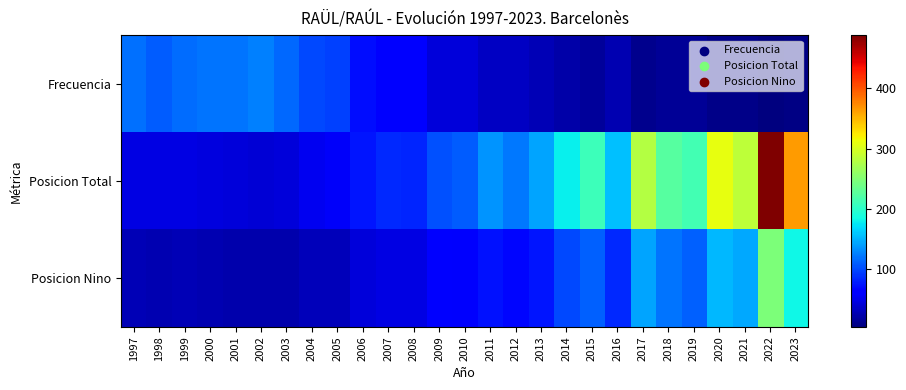

Reading left to right, what are all the values shown in this chart?

Frecuencia: 1997=119	1998=109	1999=116	2000=121	2001=120	2002=125	2003=114	2004=99	2005=95	2006=71	2007=59	2008=60	2009=43	2010=43	2011=33	2012=34	2013=27	2014=22	2015=16	2016=25	2017=11	2018=14	2019=14	2020=8	2021=9	2022=4	2023=6
Posicion Total: 1997=46	1998=47	1999=47	2000=44	2001=43	2002=40	2003=43	2004=53	2005=56	2006=75	2007=84	2008=82	2009=104	2010=108	2011=136	2012=123	2013=143	2014=179	2015=210	2016=156	2017=279	2018=225	2019=213	2020=309	2021=284	2022=488	2023=364
Posicion Nino: 1997=27	1998=26	1999=27	2000=26	2001=24	2002=23	2003=23	2004=30	2005=30	2006=42	2007=47	2008=46	2009=59	2010=58	2011=73	2012=68	2013=74	2014=100	2015=110	2016=84	2017=143	2018=120	2019=111	2020=153	2021=145	2022=246	2023=182